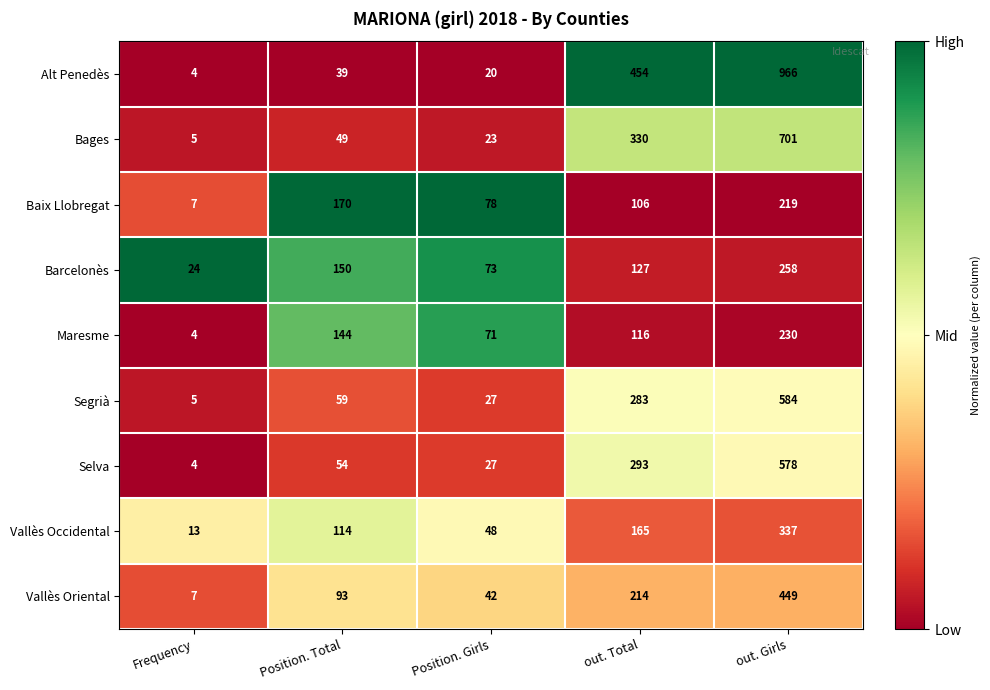

How many distinct data groups are displayed?

9